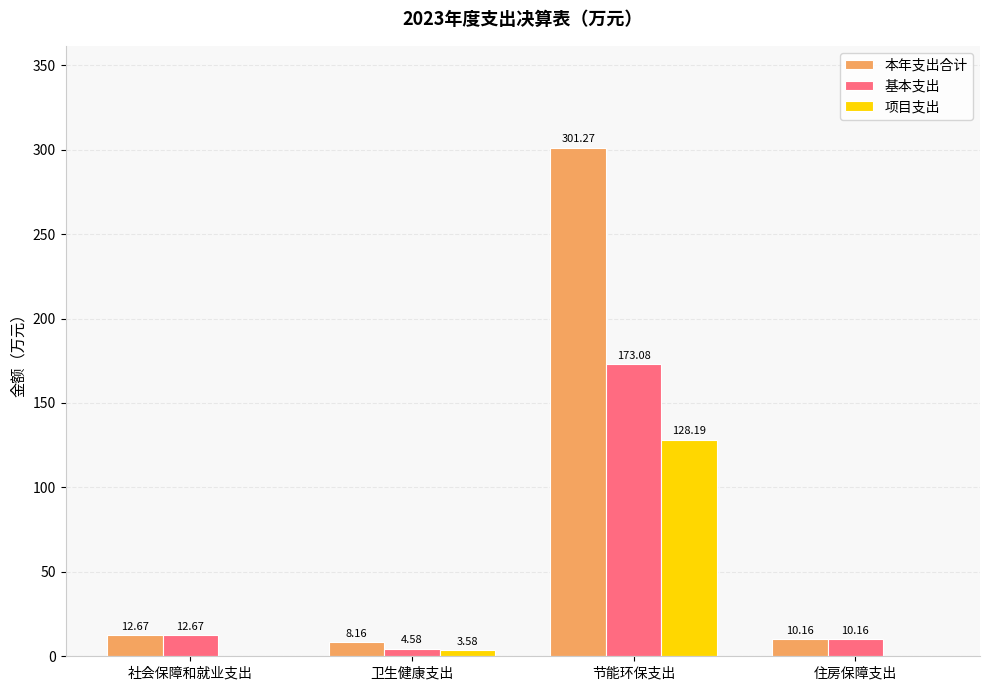

At which label is 基本支出 closest to 88?

社会保障和就业支出